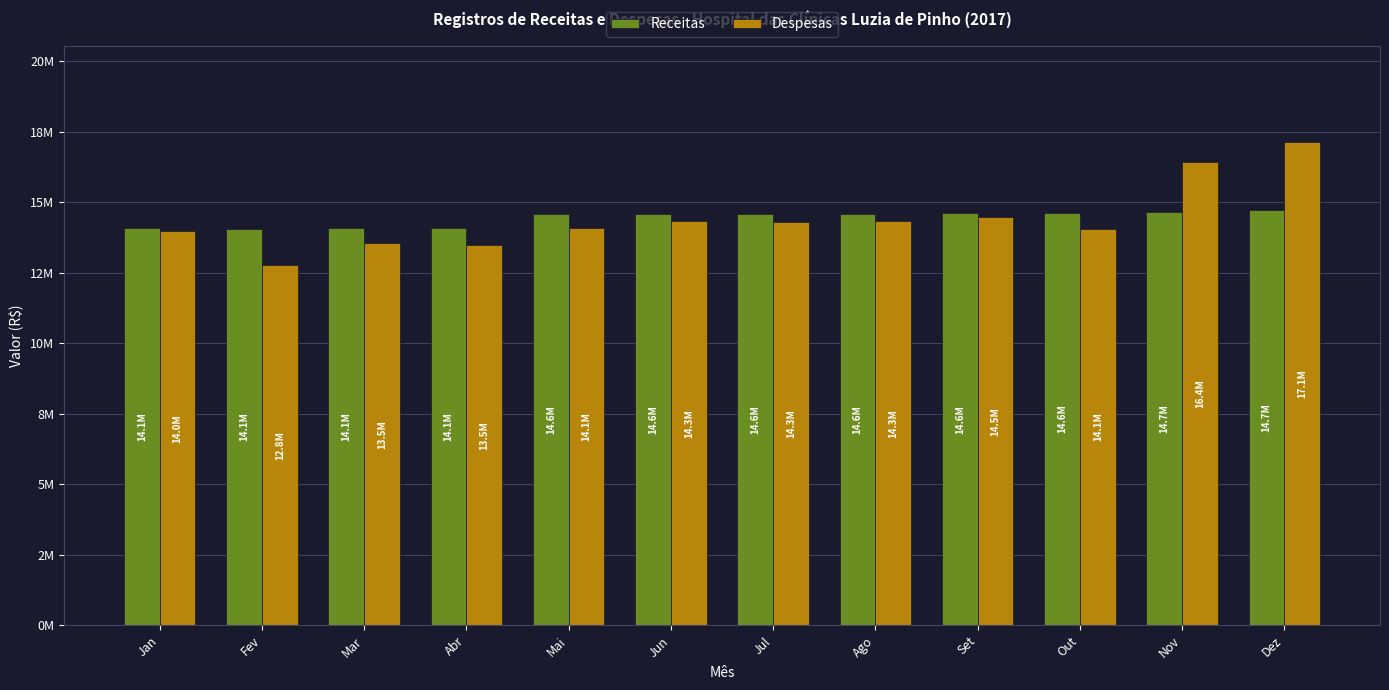

What are all the series names shown in the legend?

Receitas, Despesas